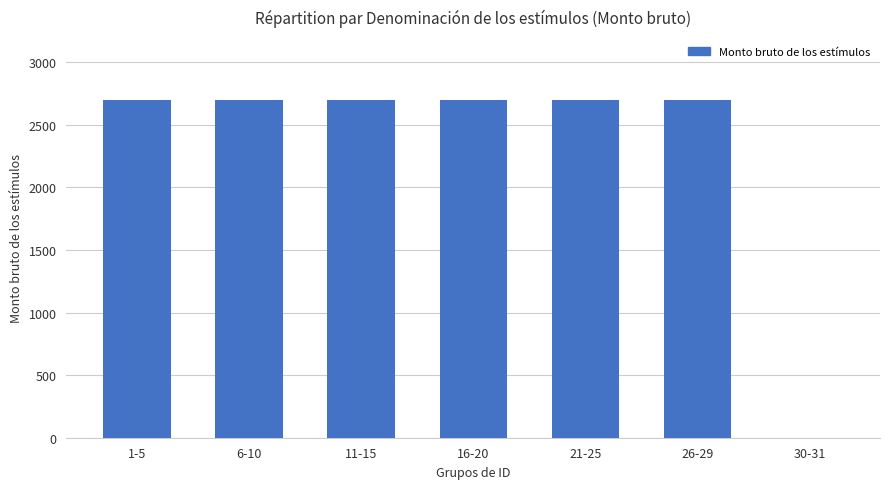

Is it true that the value at 16-20 is 1728?

False